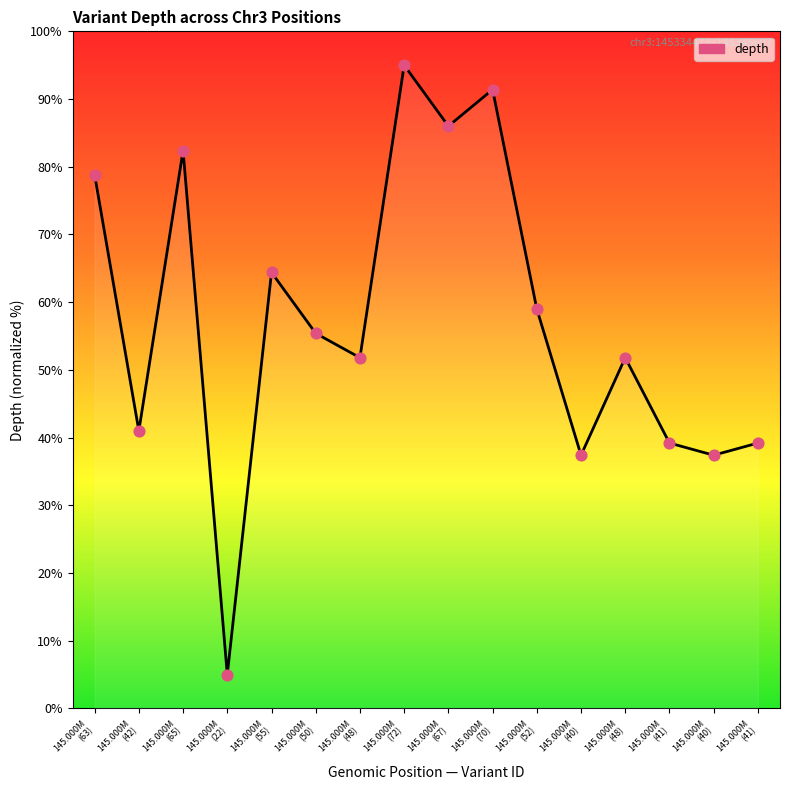

Between 145.000M (52) and 145.000M (50), which is larger?

145.000M (52)